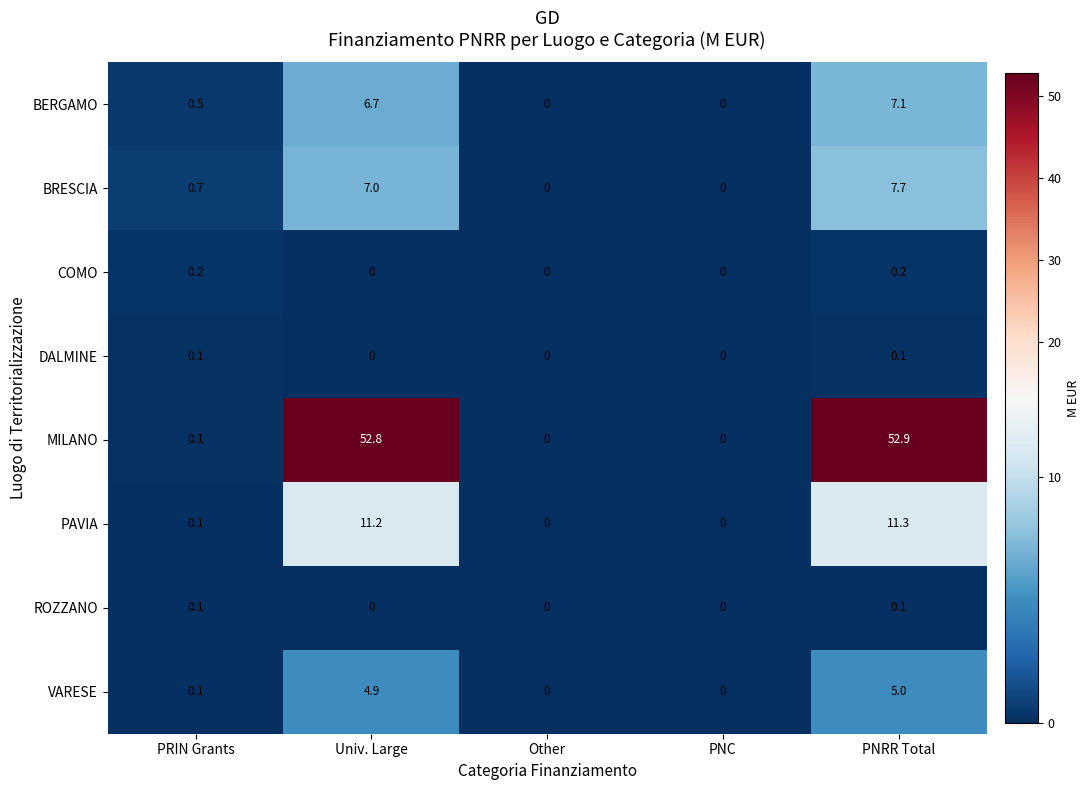

What is the spread (max minus min) of values at PRIN Grants?

0.6